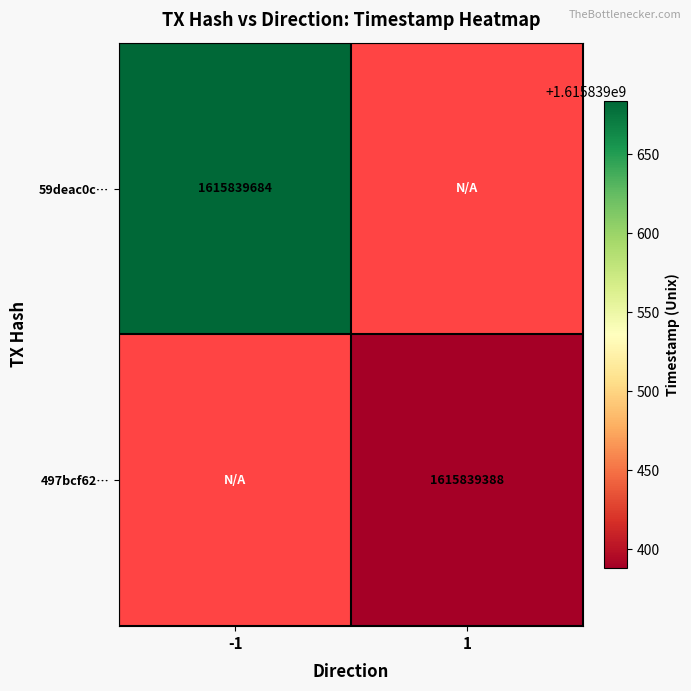

Where is 59deac0ccb24889f36b55ea9e27b51108a71a4c nearest to the value 807919842?

-1